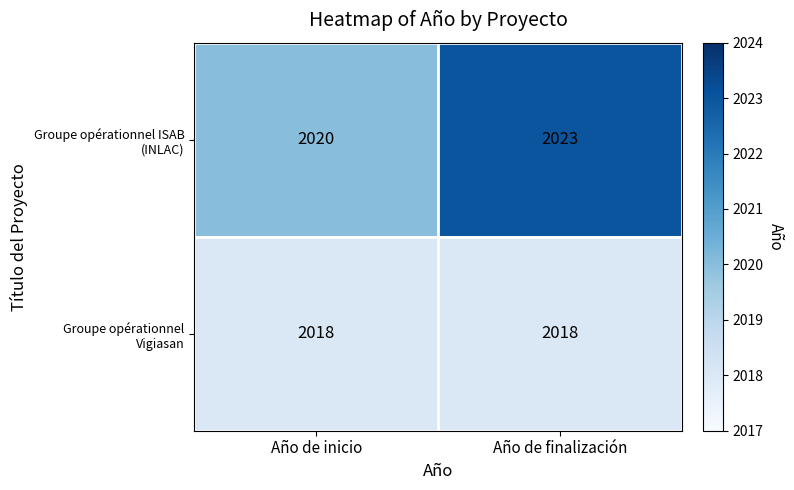

At which category is the sum across all series the highest?

Año de finalización